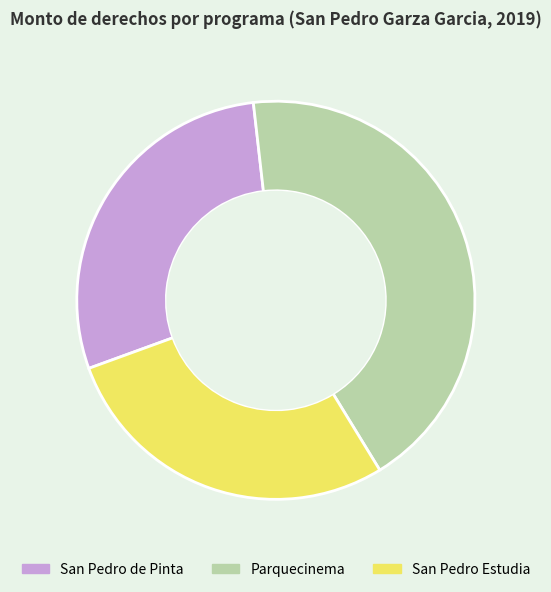

Combined, do San Pedro de Pinta and Parquecinema account for over 50%?

Yes